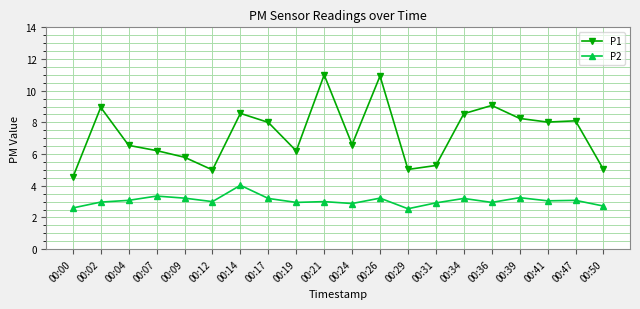

What is the maximum value for P2?

4.0